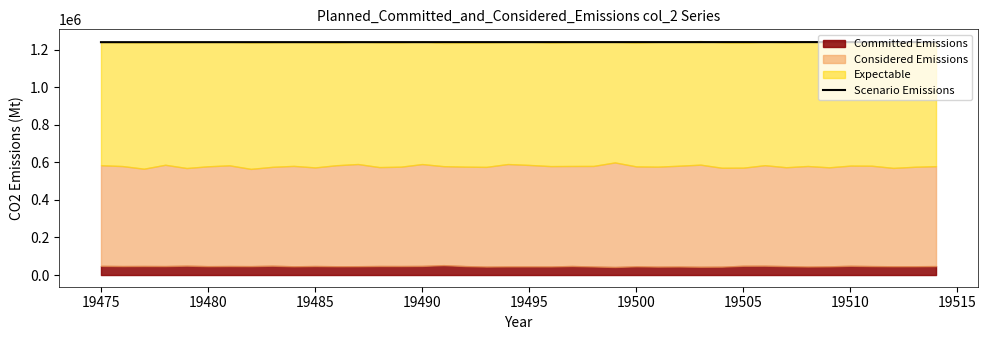

How many values are below 1240796?

20